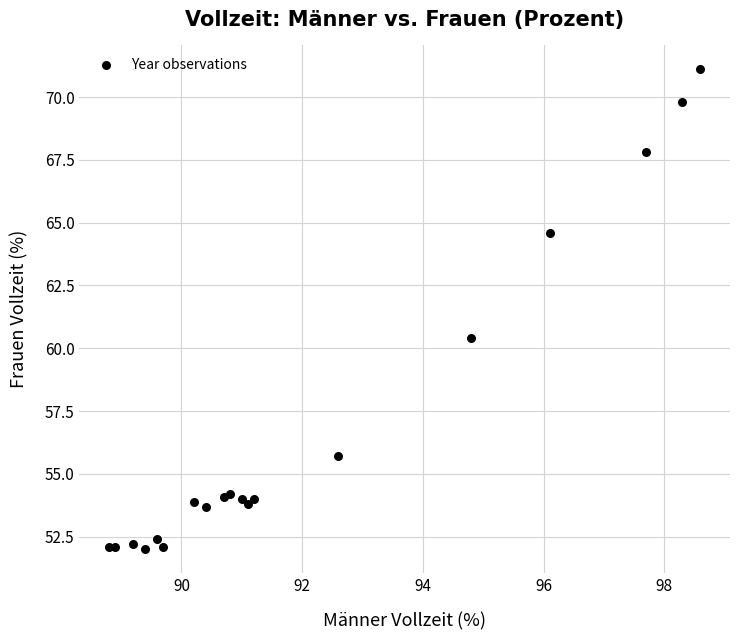

What Y value in the scatter plot is closest to 61?

60.4